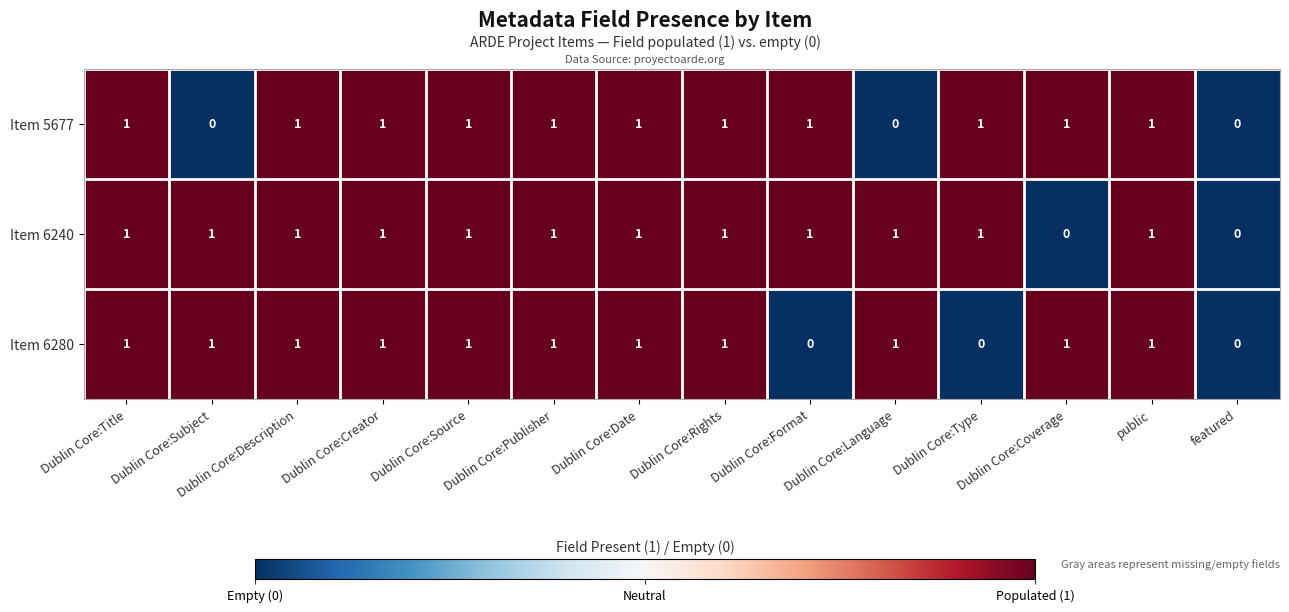

What is the total value across all series at Dublin Core:Description?

3